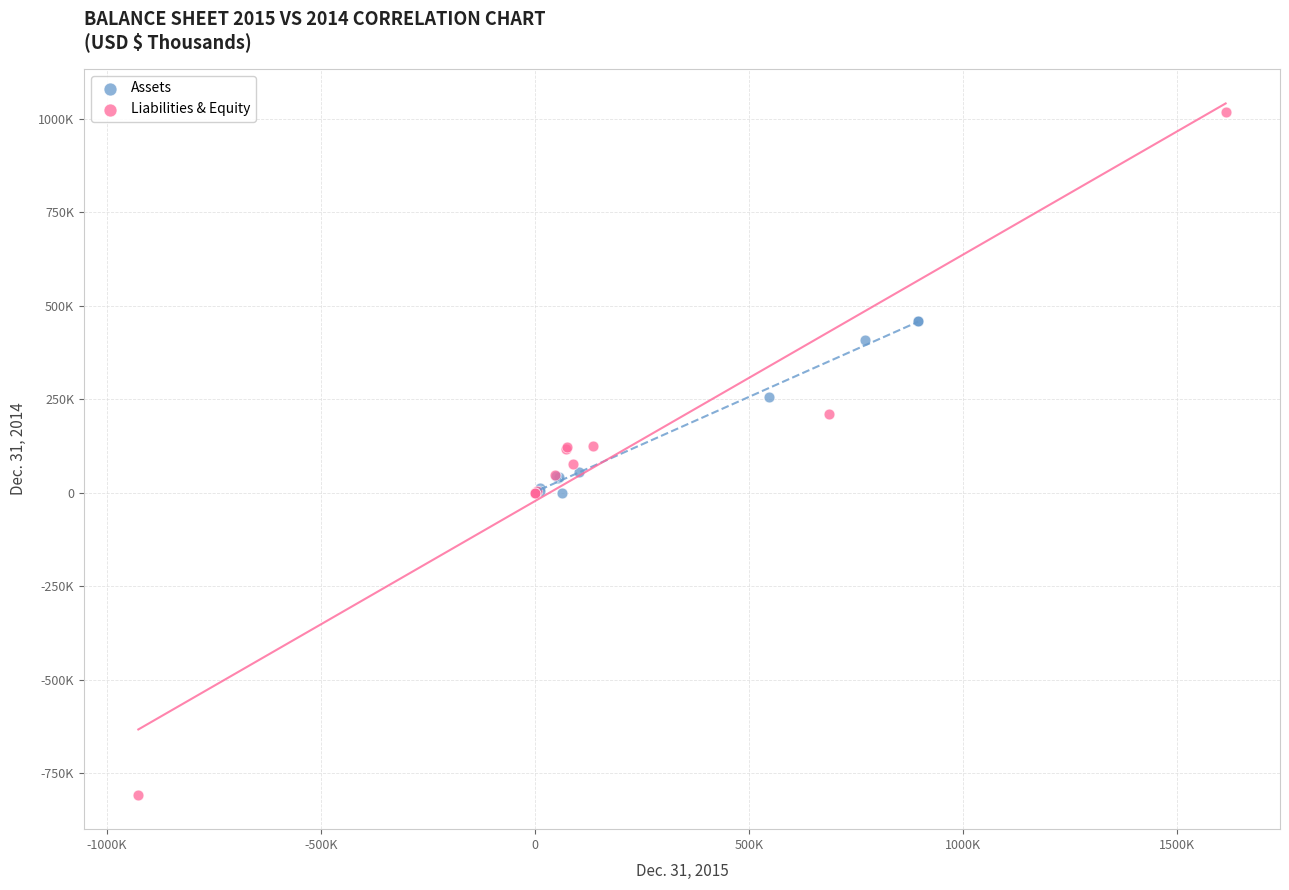

What are all the series names shown in the legend?

Assets, Liabilities & Equity